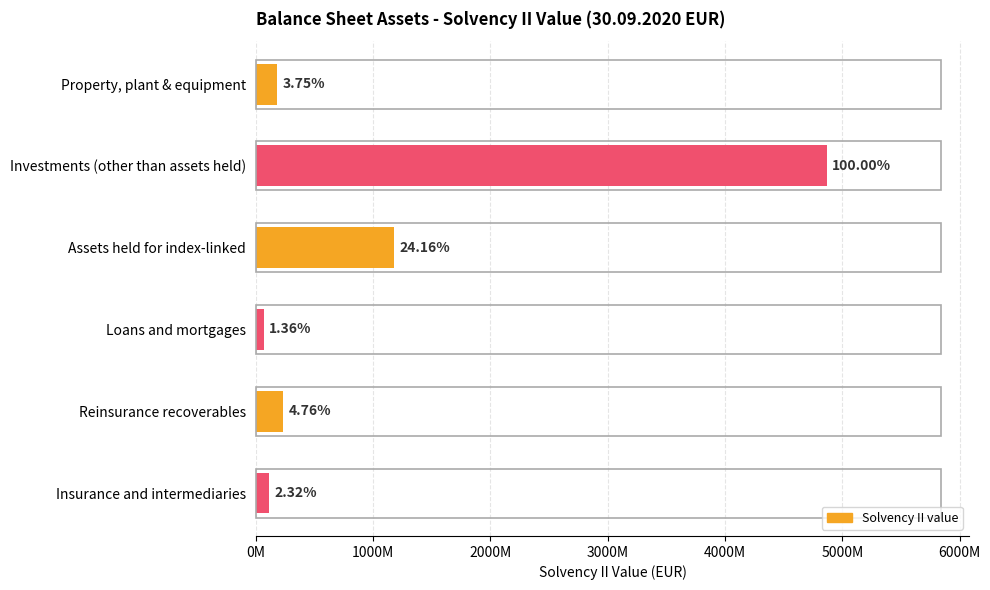

What is the value of the 3rd bar from the left?

1175392907.5